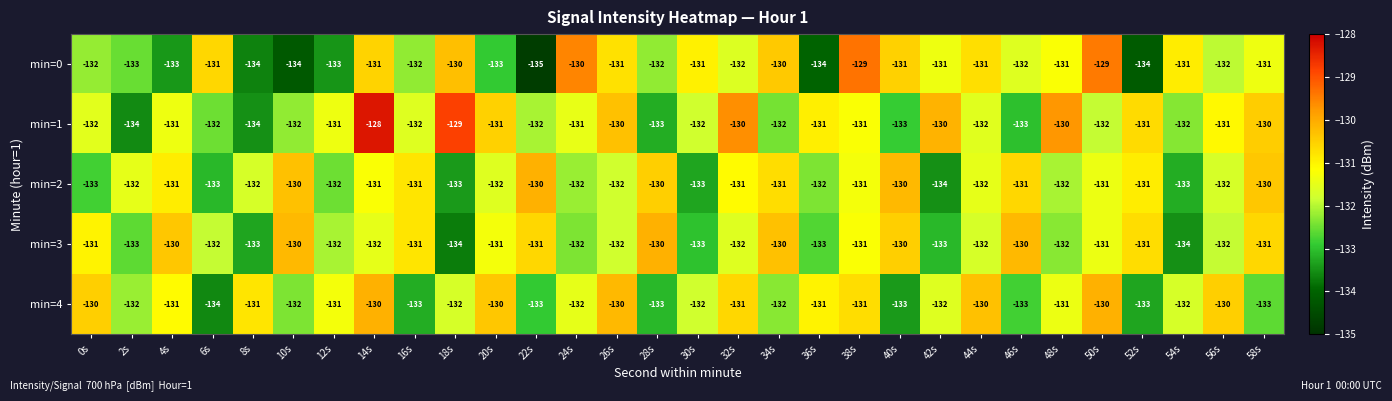

Is it true that min=1 equals -209 at 58s?

False